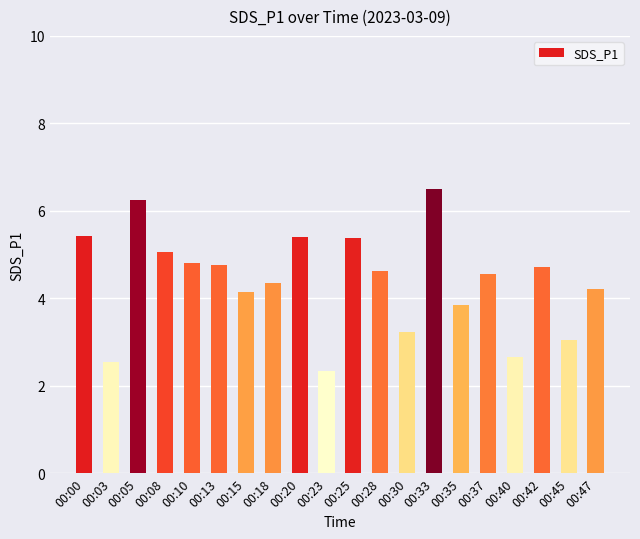

The value at 00:18 is 4.3. True or false?

True